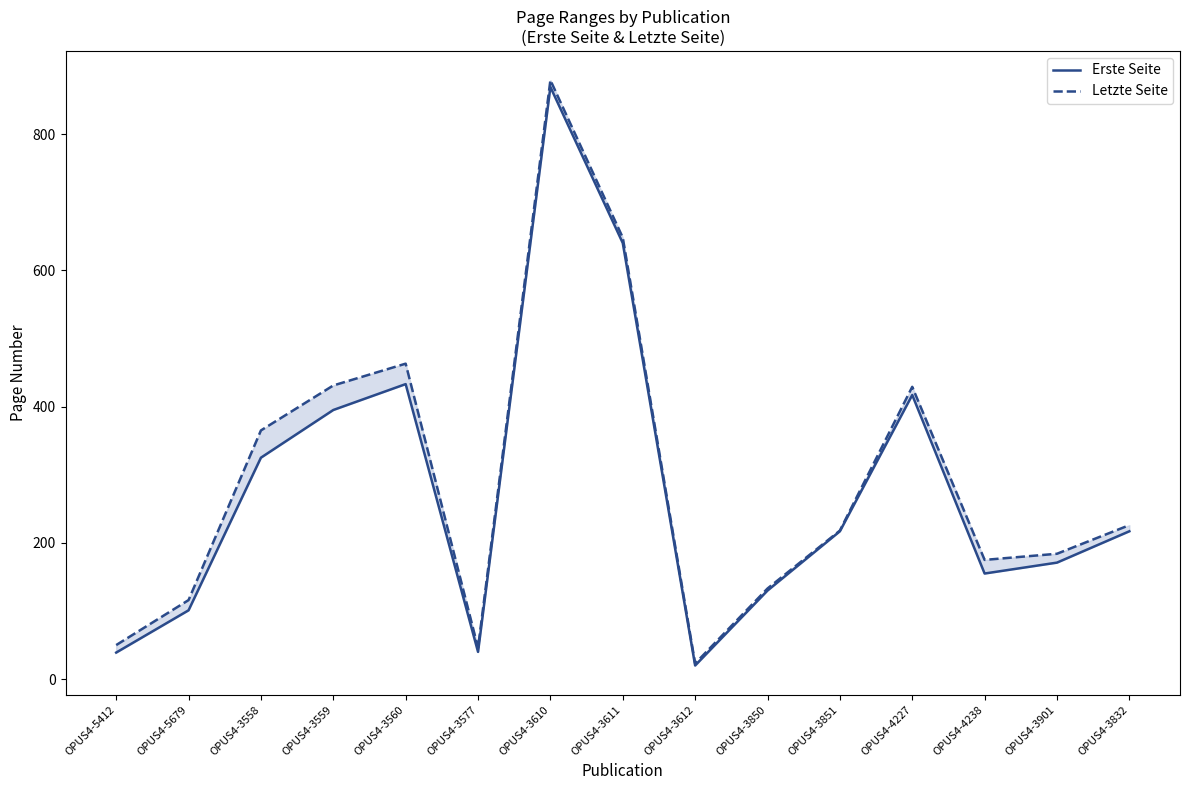

What is the difference between the highest and lowest values at OPUS4-3577?

6